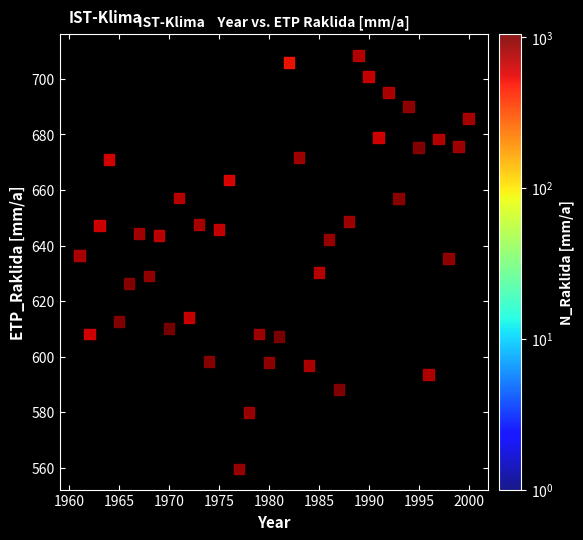

What is the range of X values (max minus min)?

39.0